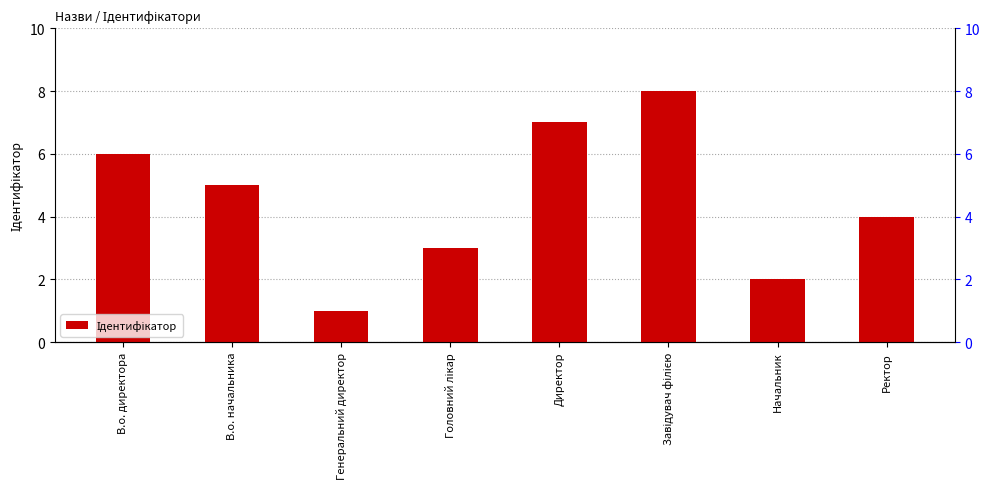

What is the smallest value displayed?

1